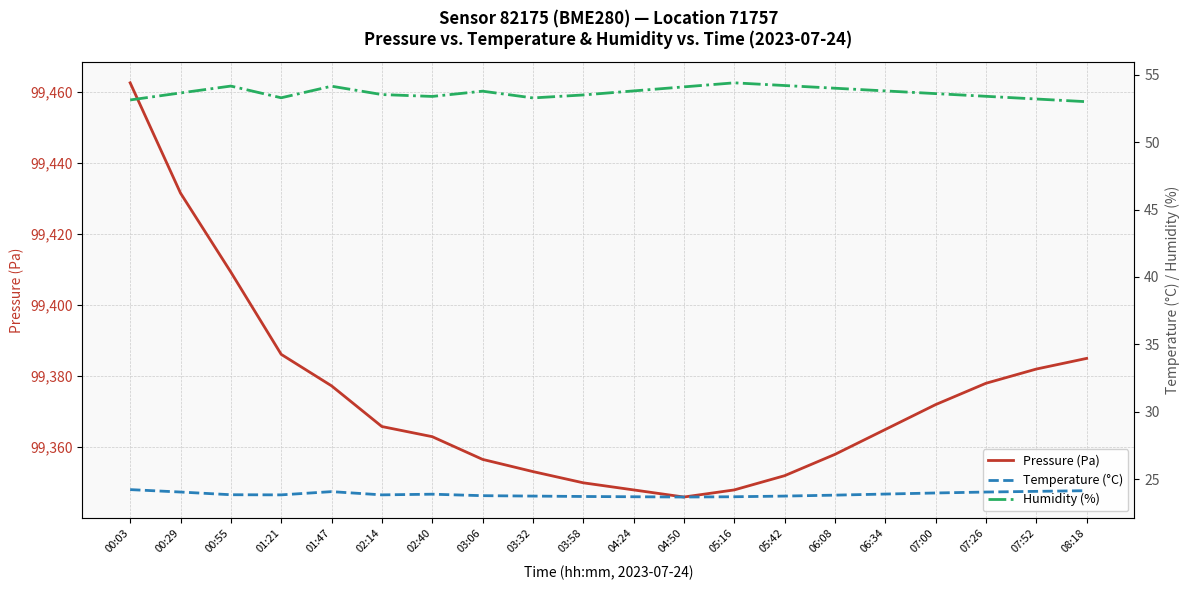

Read the Temperature (°C) value at 07:52.

24.1